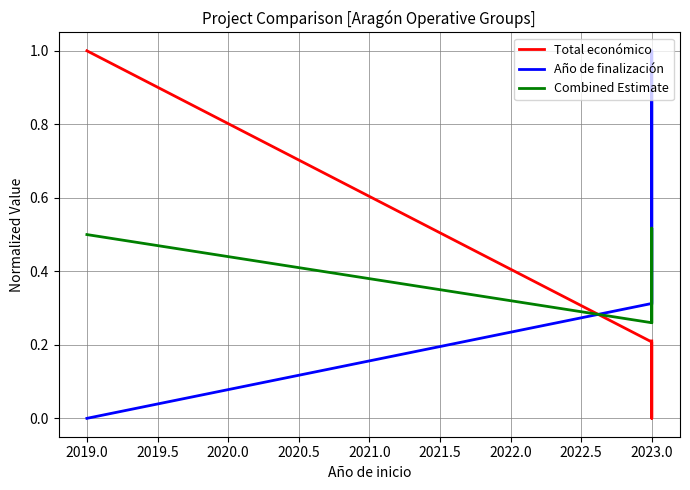

True or false: Total económico and Año de finalización cross at least once.

True